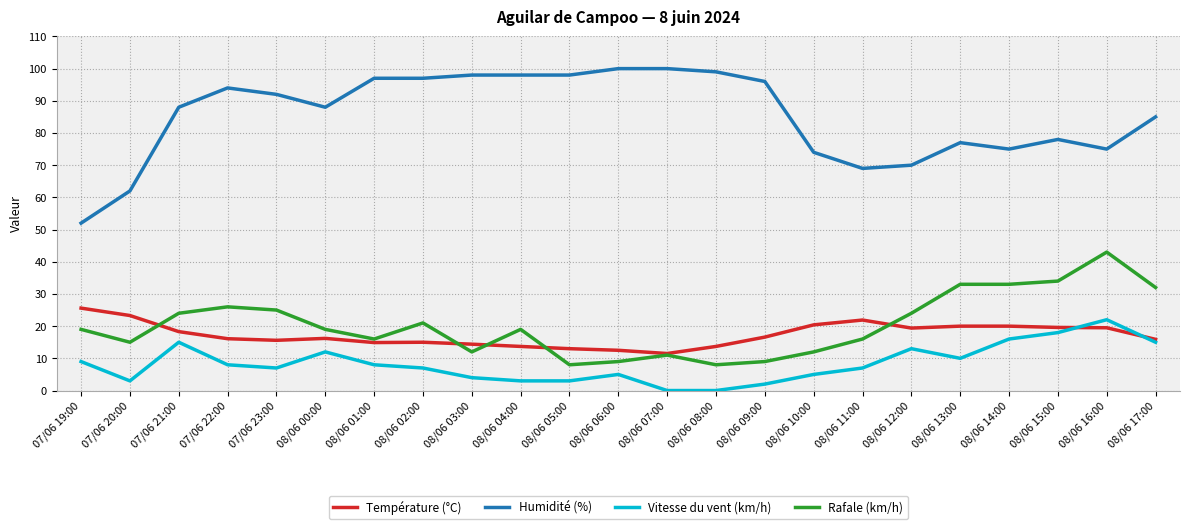

Read the Vitesse du vent (km/h) value at 08/06 05:00.

3.0